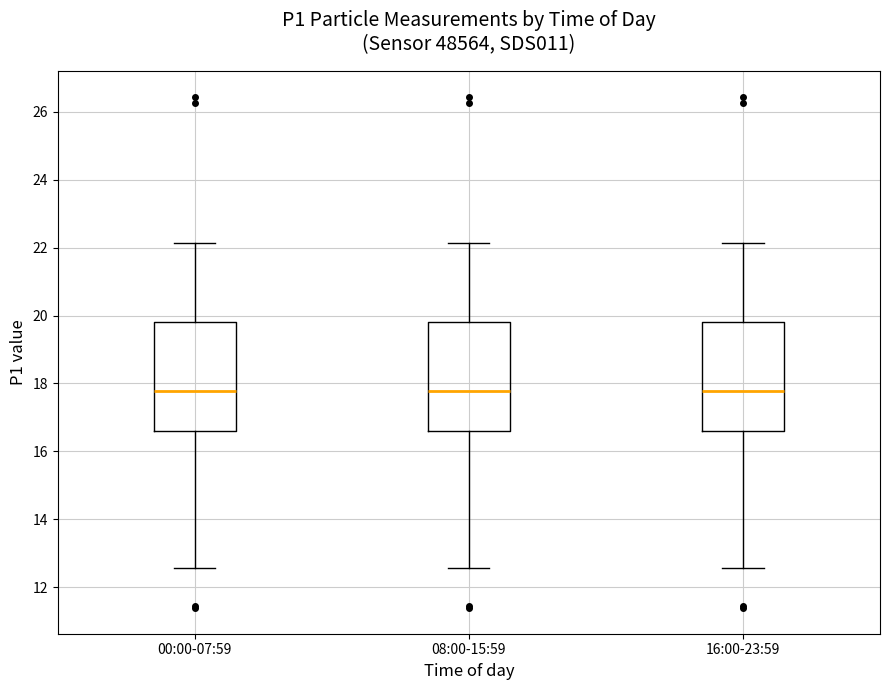

Where is the upper edge of the box for 08:00-15:59 on the y-axis? The values are not printed on the chart, so give them approximately, as read against the axis.

19.8